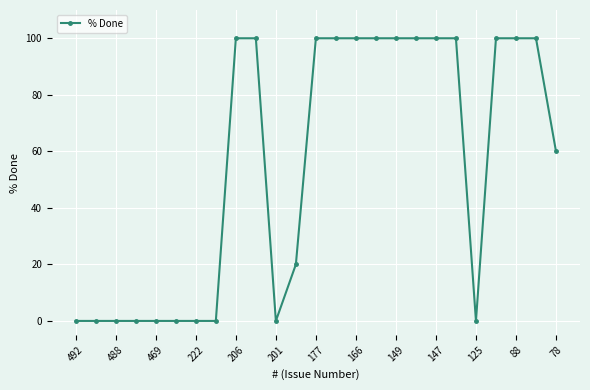

What is the maximum value shown in the chart?

100